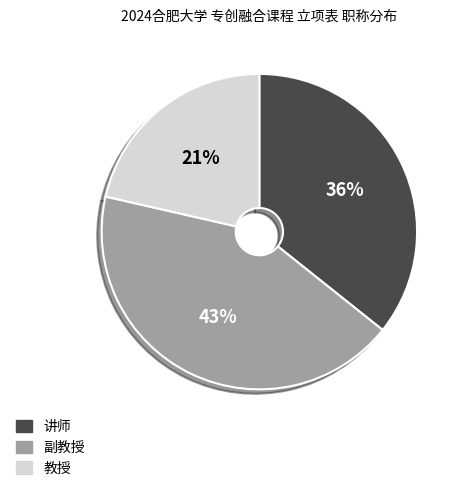

To the nearest percent, what percentage of the pie is 讲师?

36%